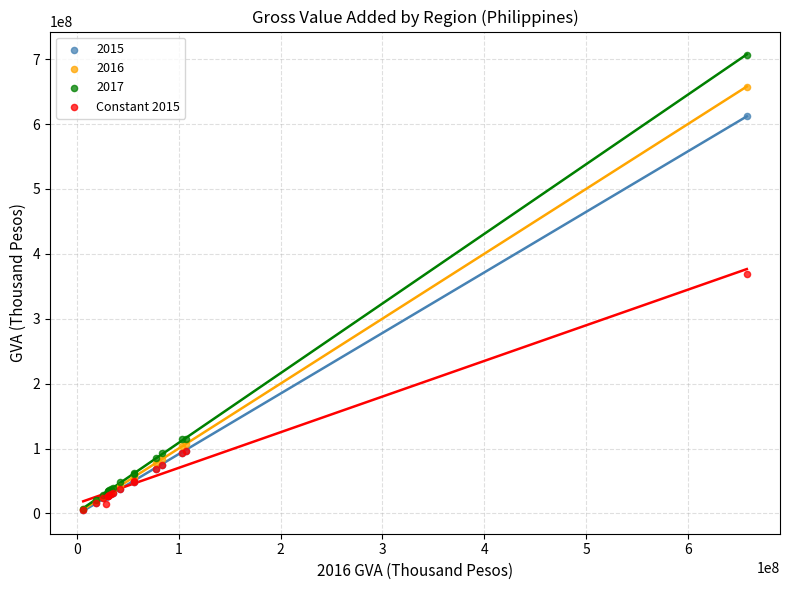

Across all series, what Y value is closest to 356335366?

368387476.2